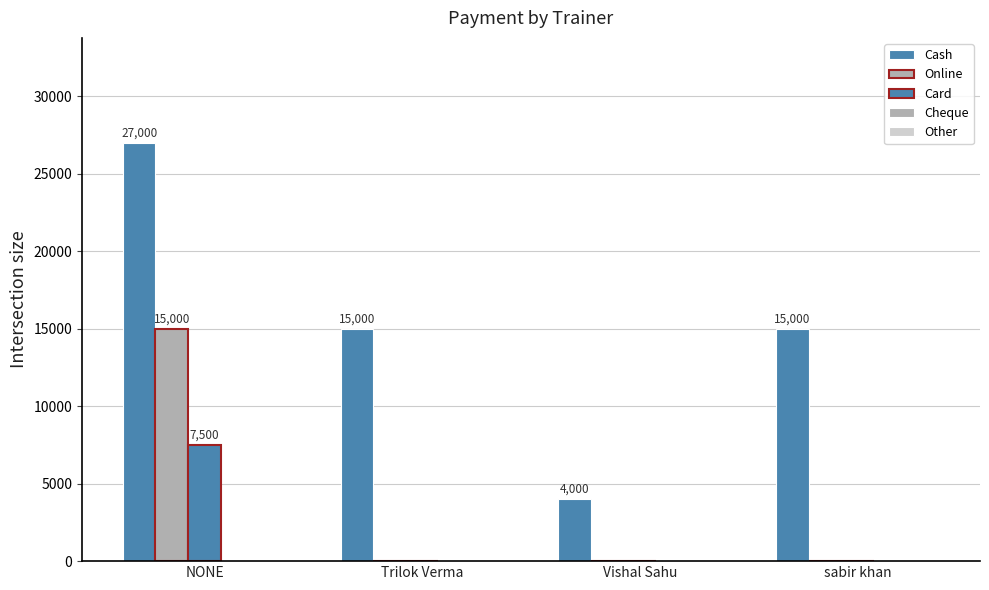

How many categories are shown in the chart?

4